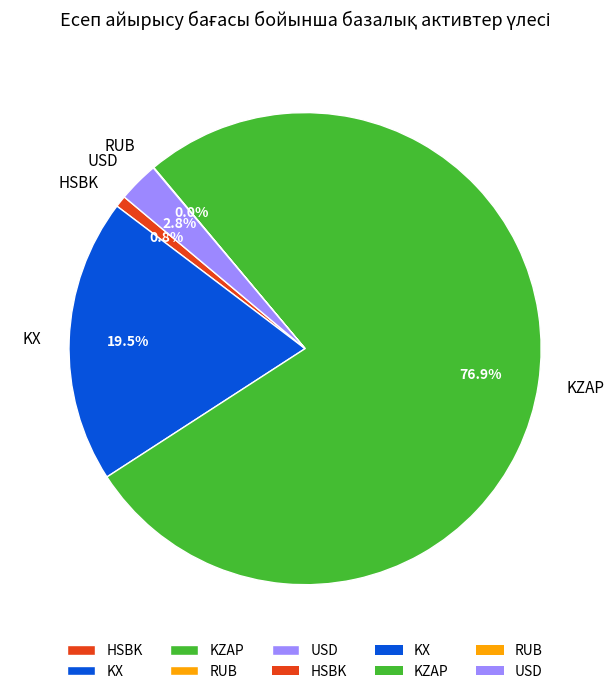

What is the total percentage of HSBK and USD?

3.6%